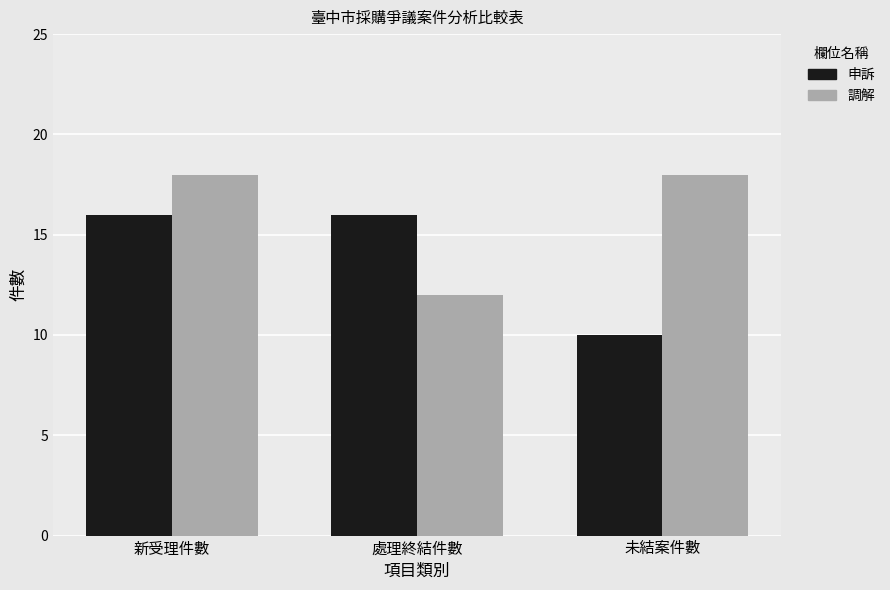

The value of 調解 at 新受理件數 is 18. True or false?

True